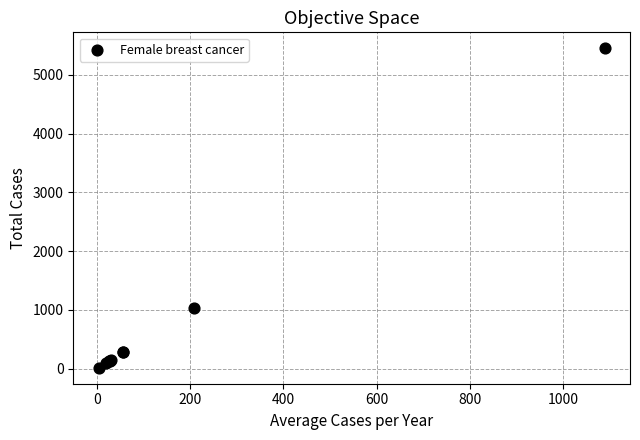

What Y value in the scatter plot is closest to 2732?

1035